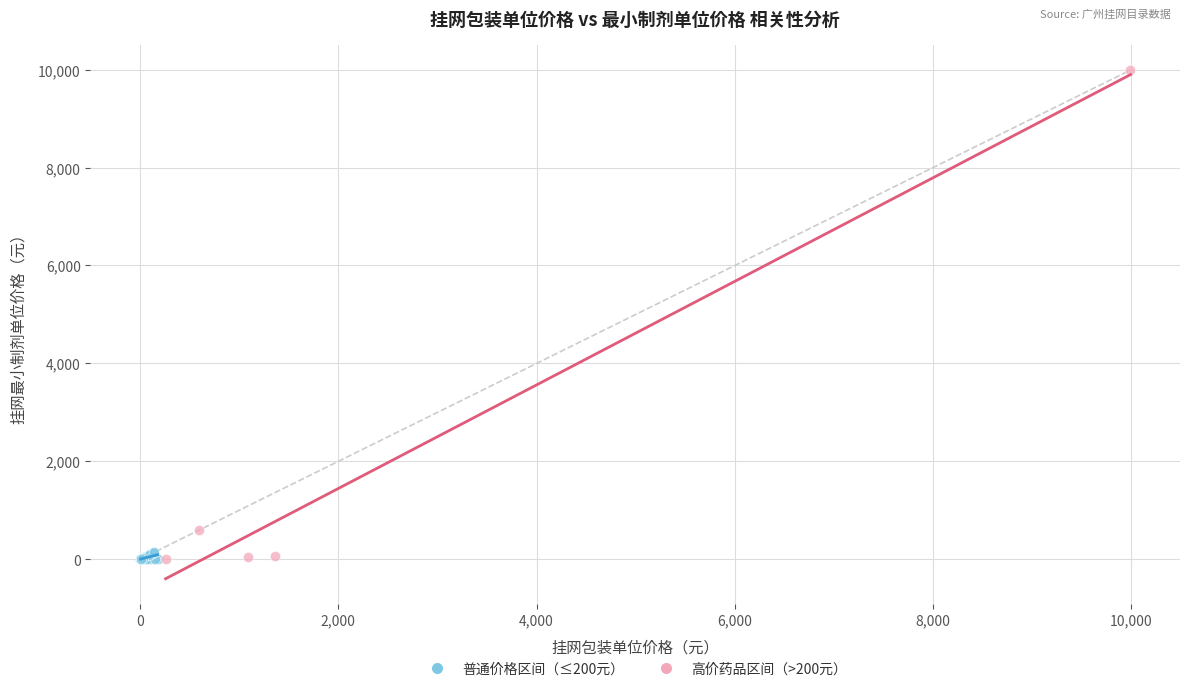

What are all the series names shown in the legend?

普通价格区间（≤200元）, 高价药品区间（>200元）